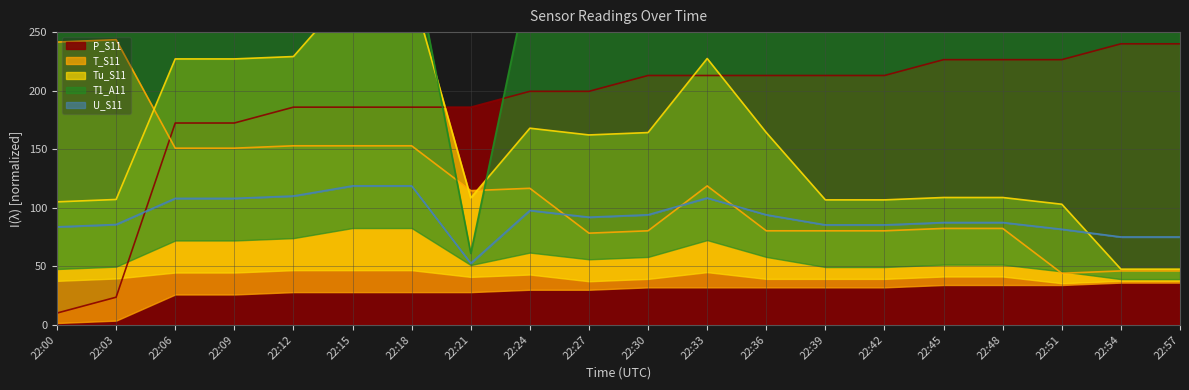

What is the spread (max minus min) of values at 22:18?

133.7